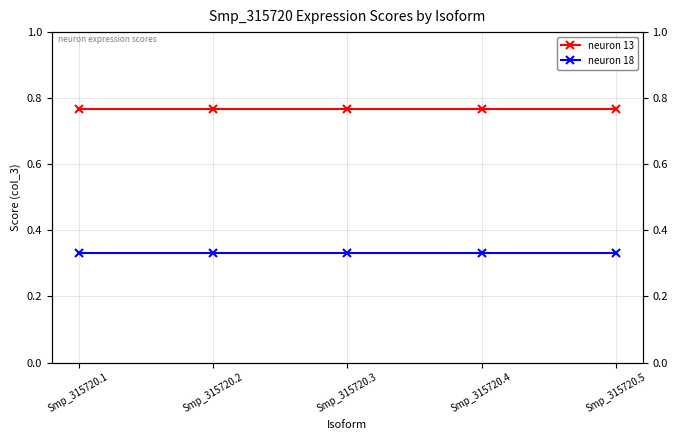

The neuron 18 series shows 0.2 at Smp_315720.5. True or false?

False